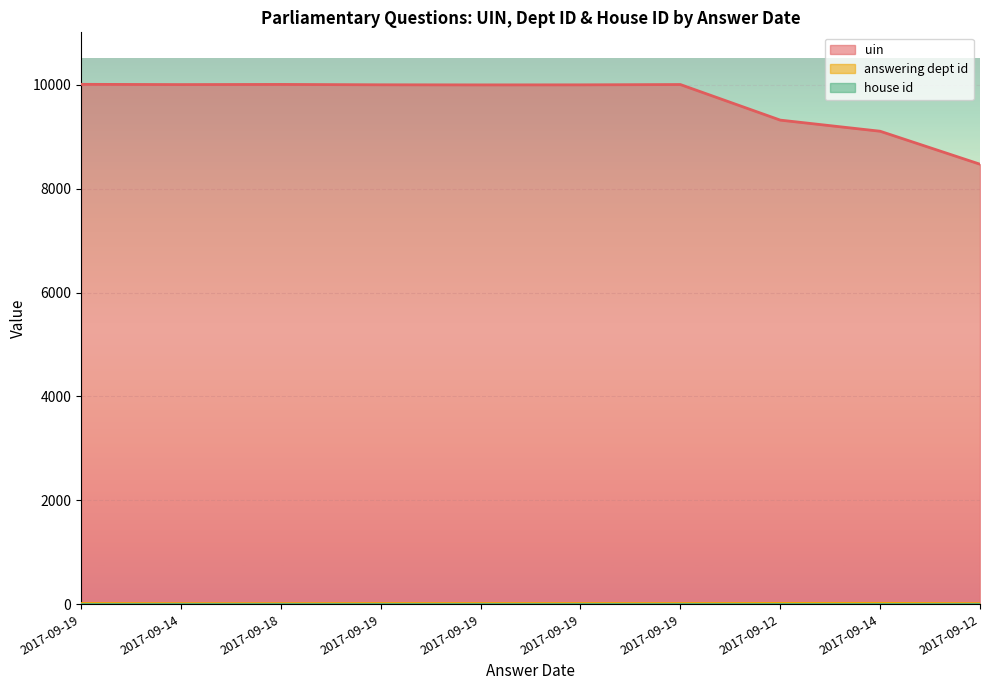

The value of uin at 2017-09-18 is 10006. True or false?

True